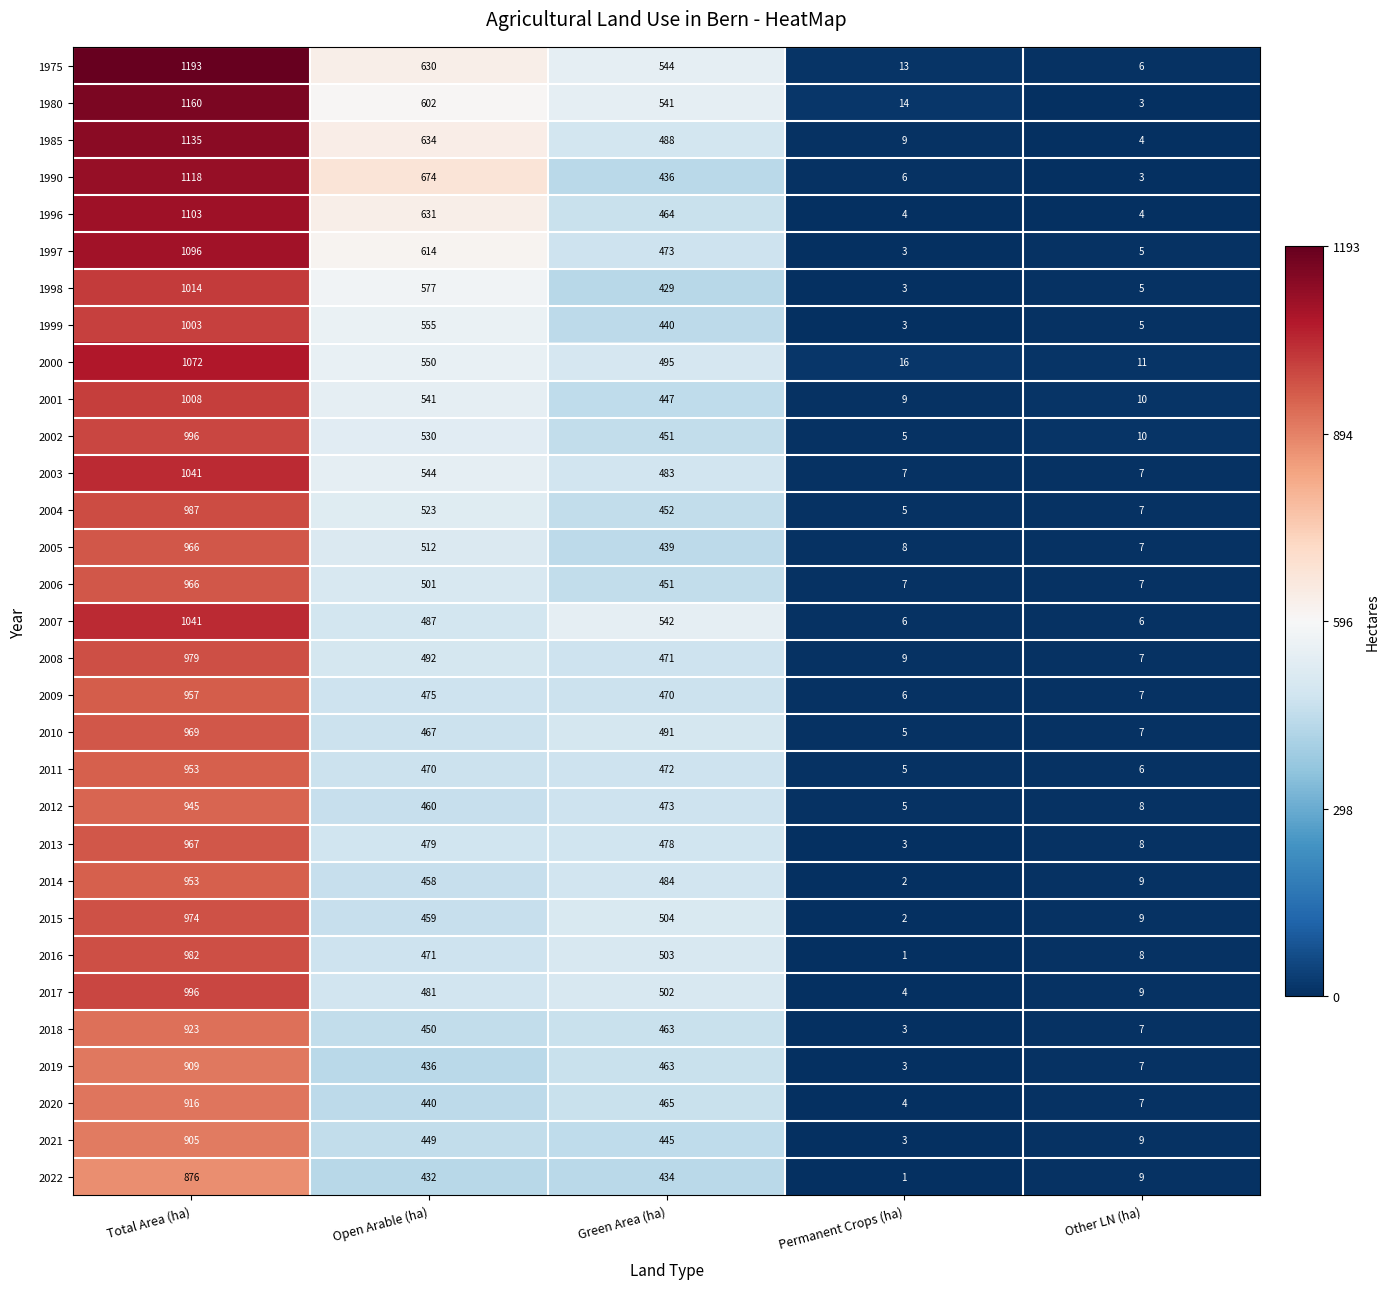

At which category is the sum across all series the highest?

Total Area (ha)